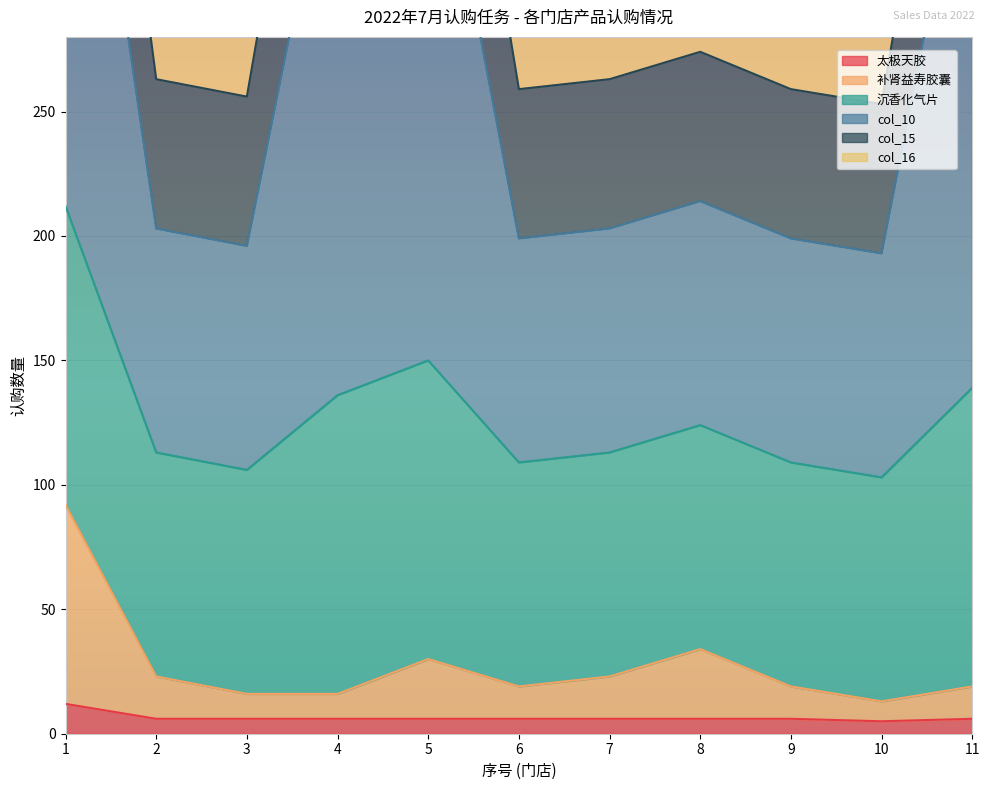

What is the maximum value for 太极天胶?

12